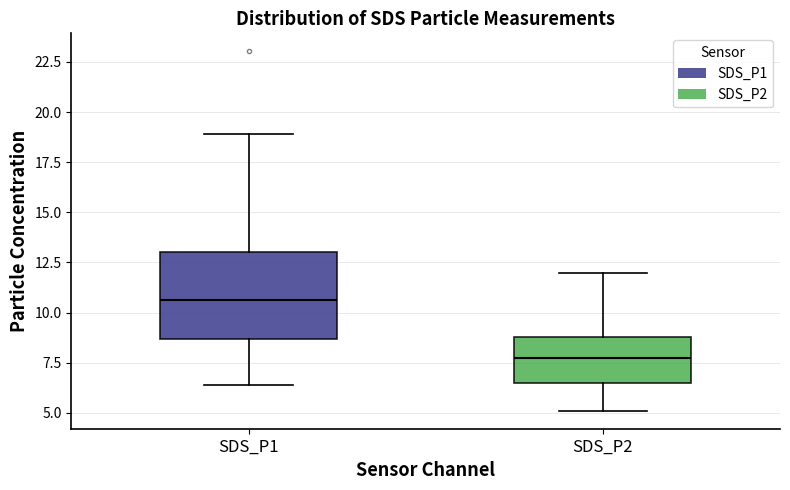

Where does the lower whisker of the box for SDS_P1 end on the y-axis? The values are not printed on the chart, so give them approximately, as read against the axis.

6.5